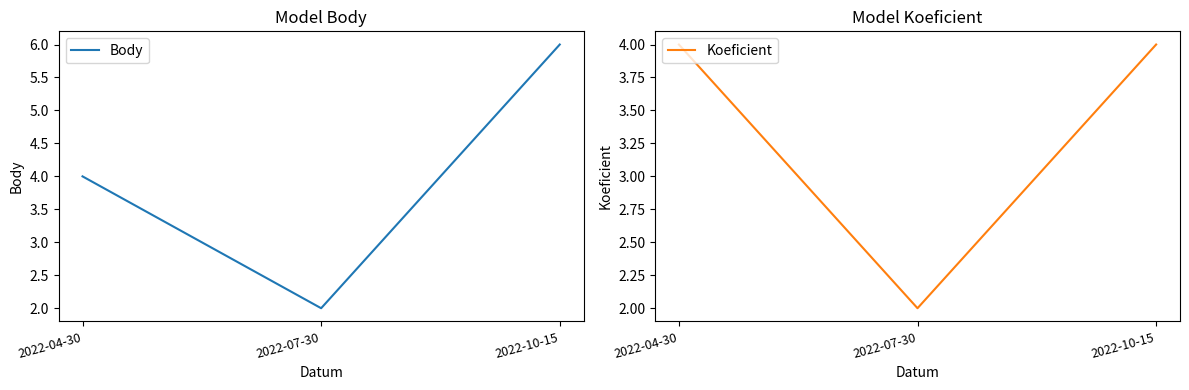

What is the minimum value for Koeficient?

2